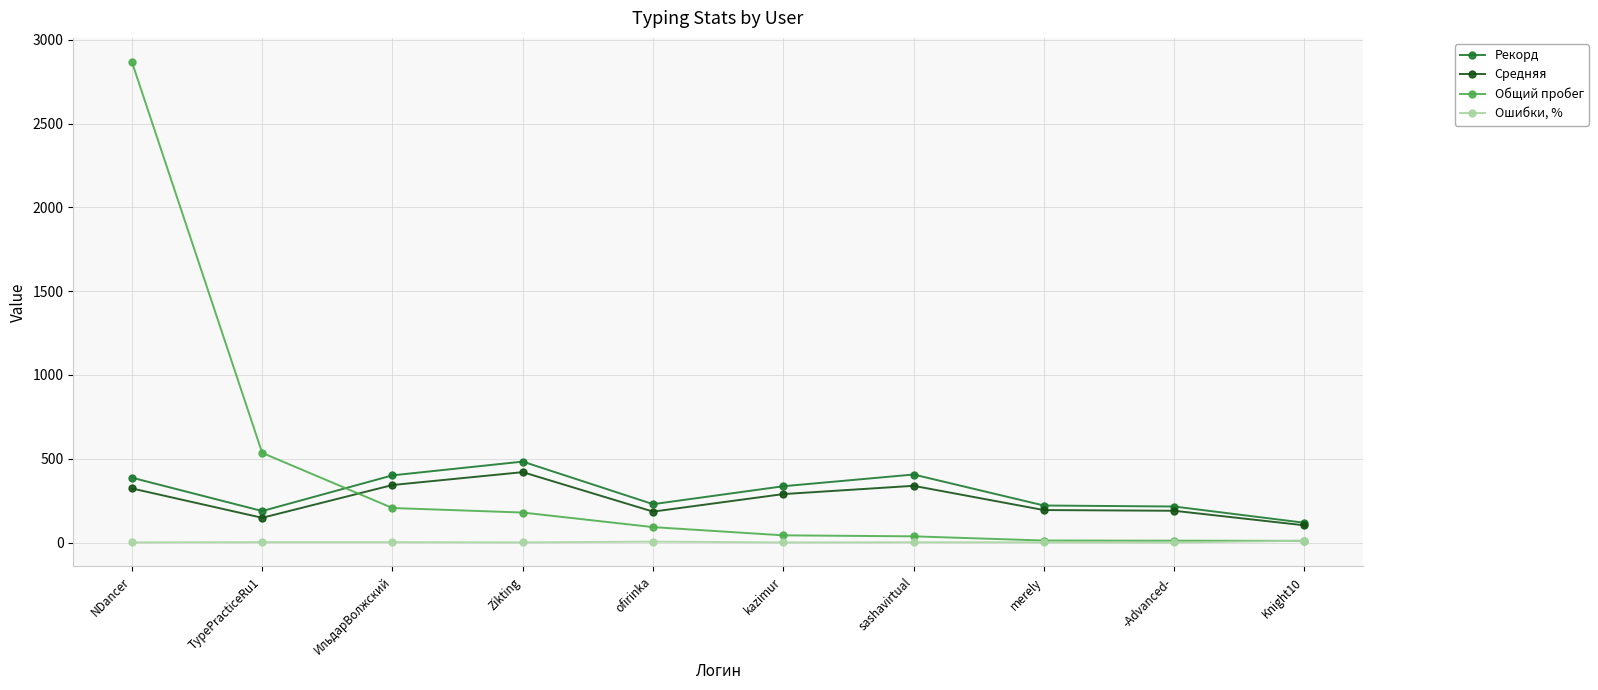

True or false: Средняя has a value of 322.9 at NDancer.

True